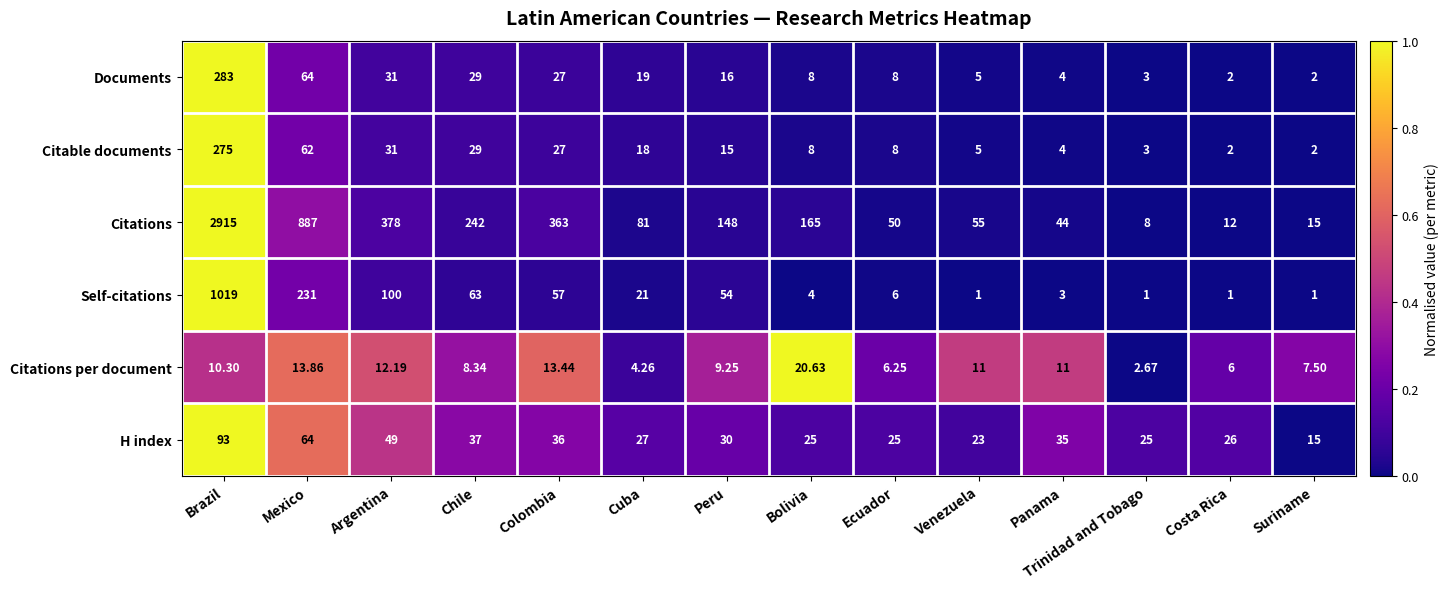

Where does the Citable documents series first go above 15?

Brazil